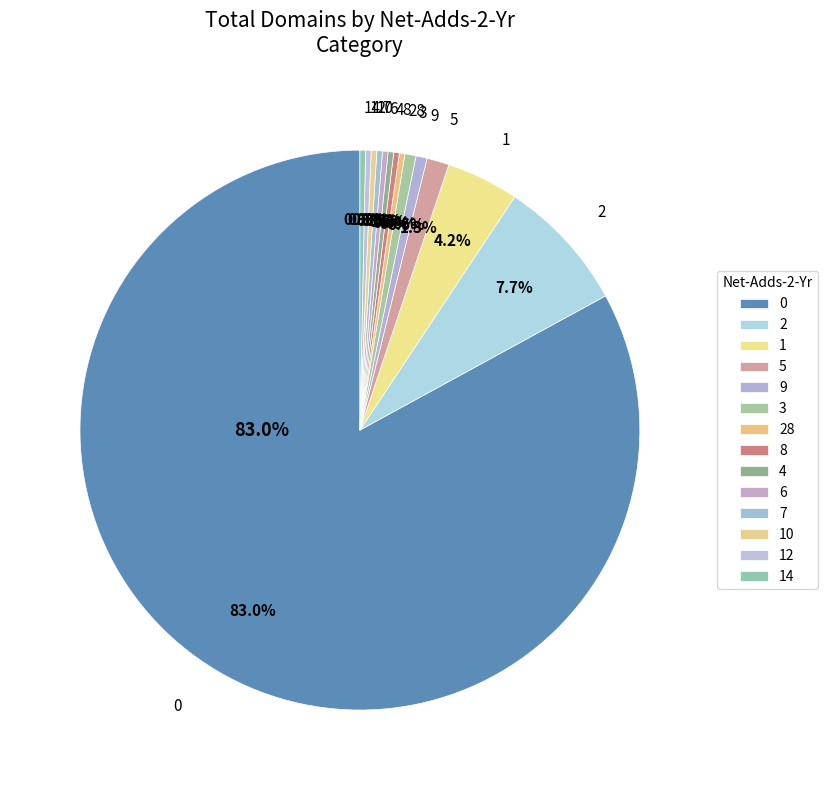

How many slices are in this pie chart?

14